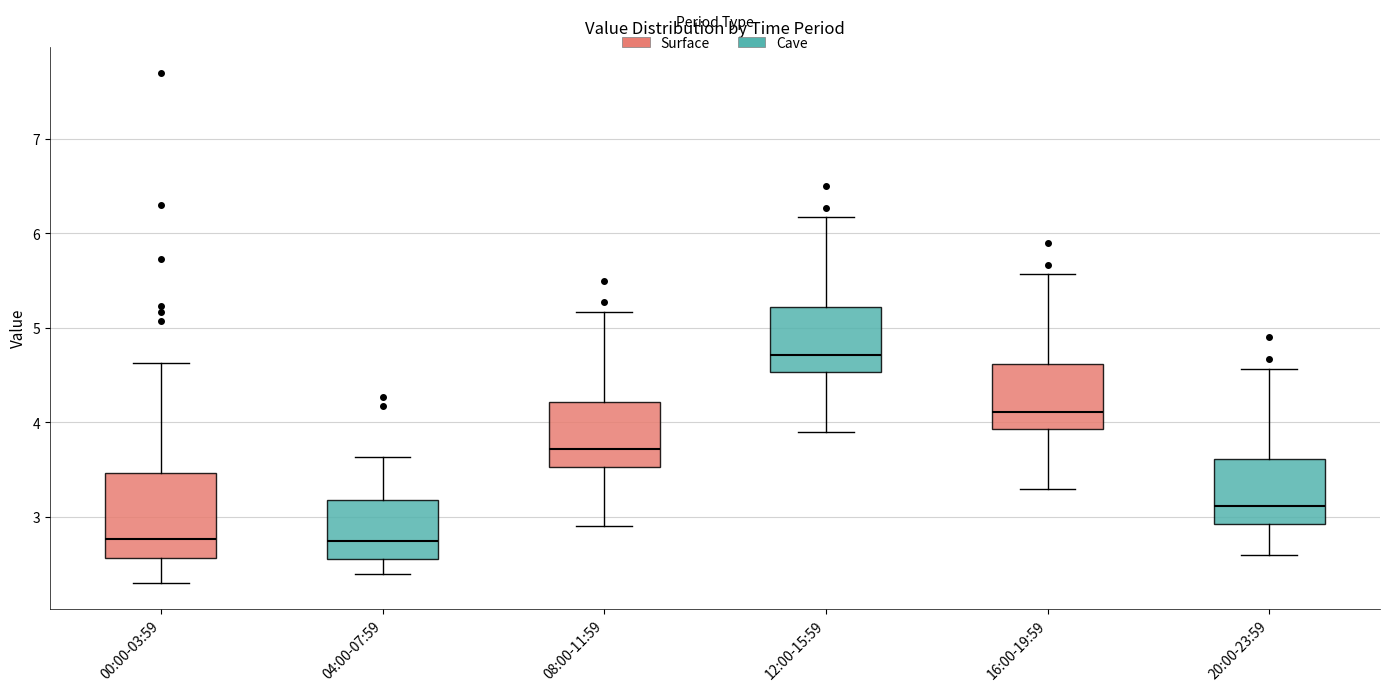

Which box has the highest median line?

12:00-15:59